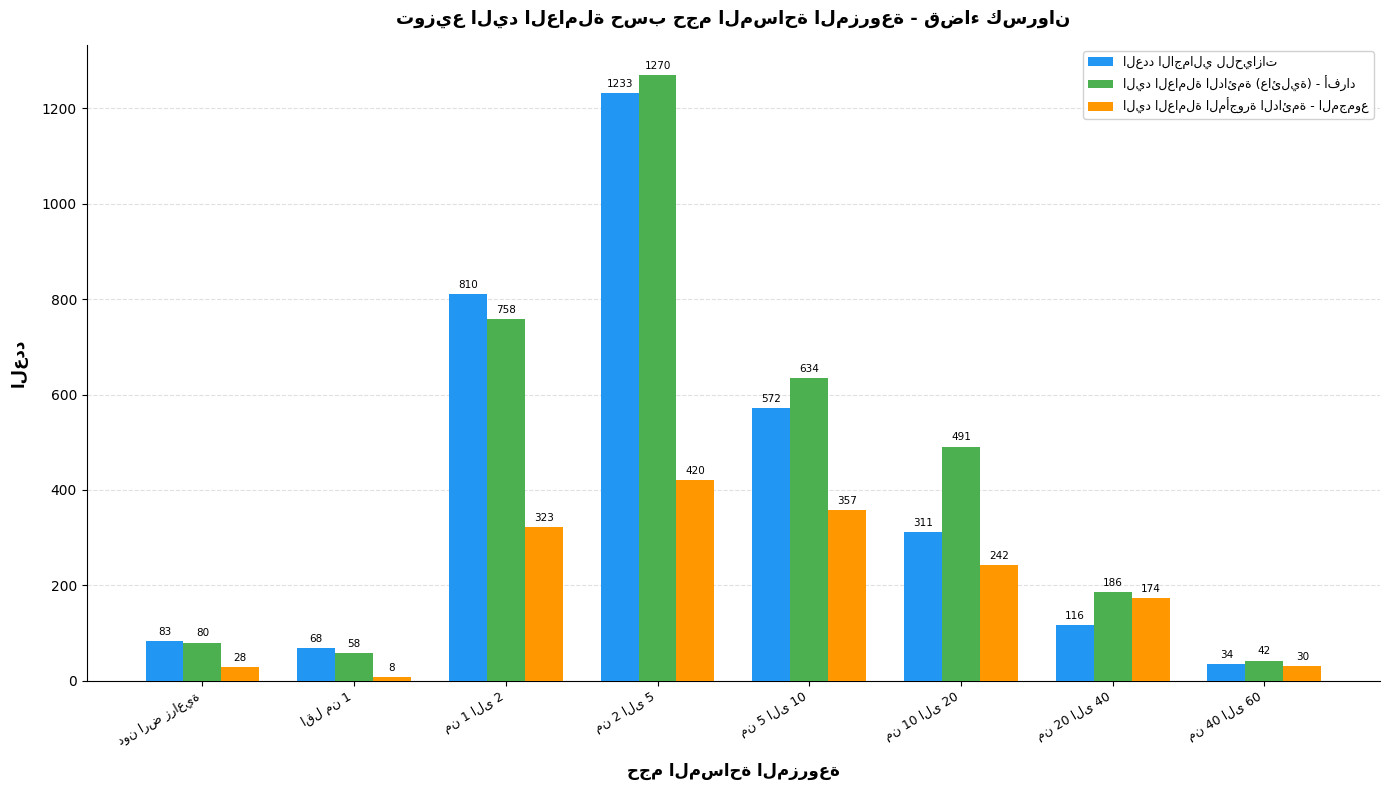

What is the minimum value shown in the chart?

8